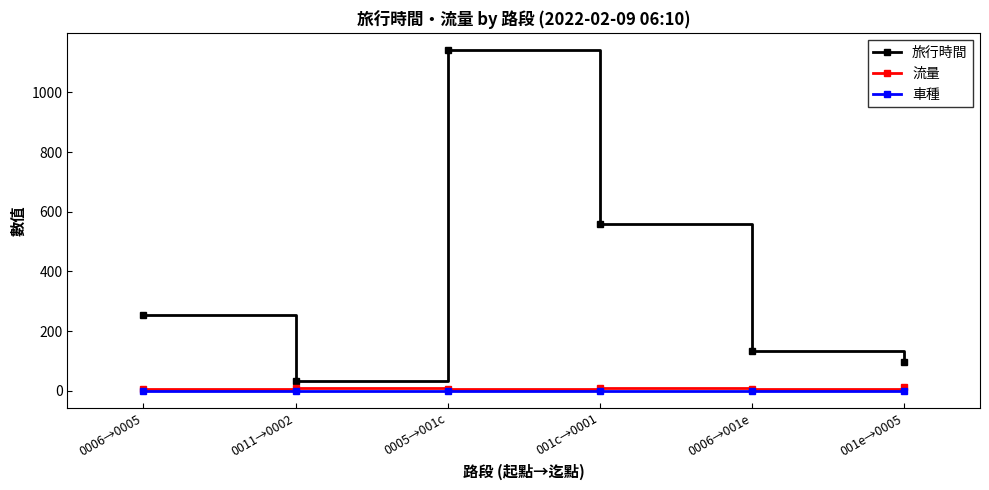

How many lines are shown in the chart?

3